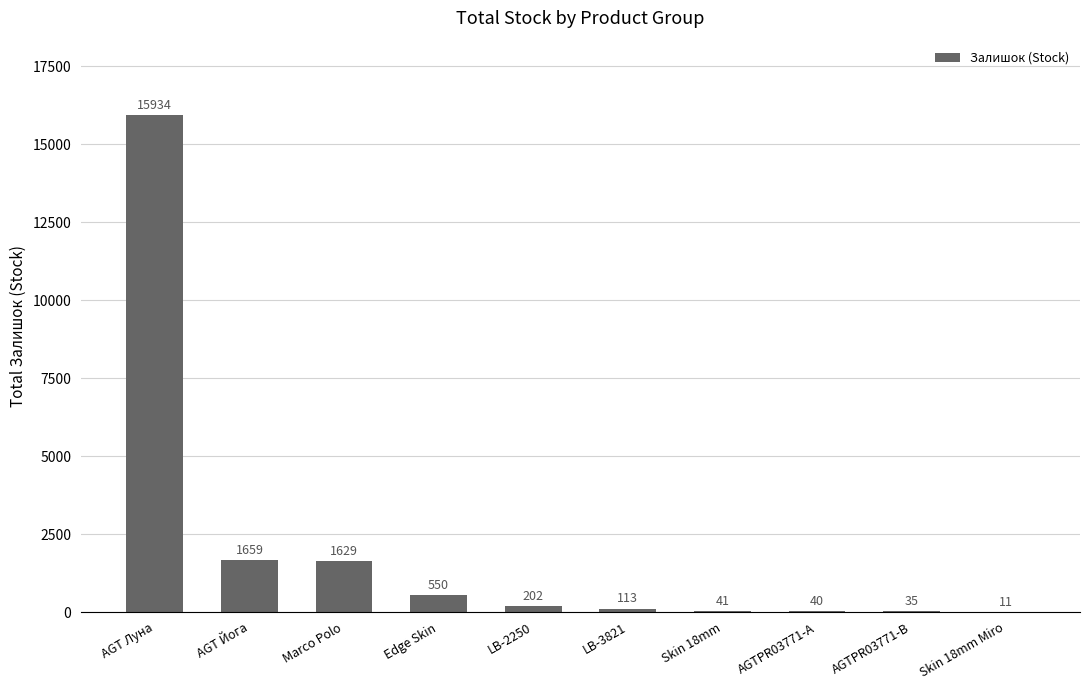

What is the change in value from AGT Луна to AGTPR03771-А?

-15894